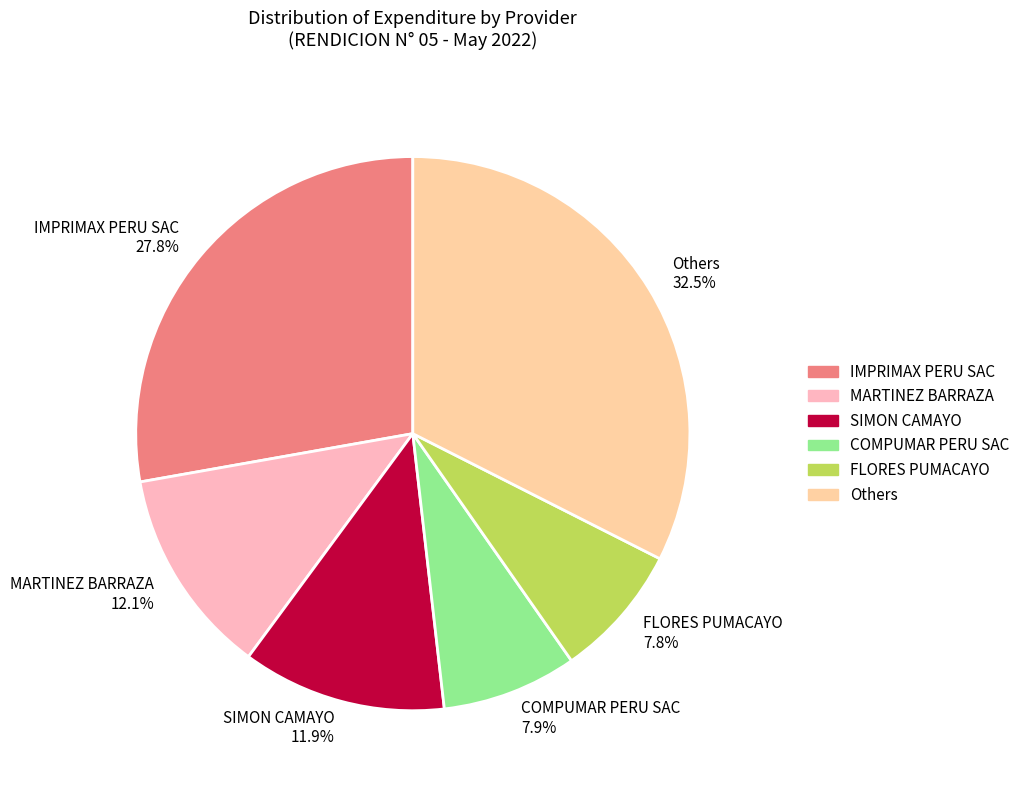

To the nearest percent, what is the difference between the largest and smallest slice percentages?

25%